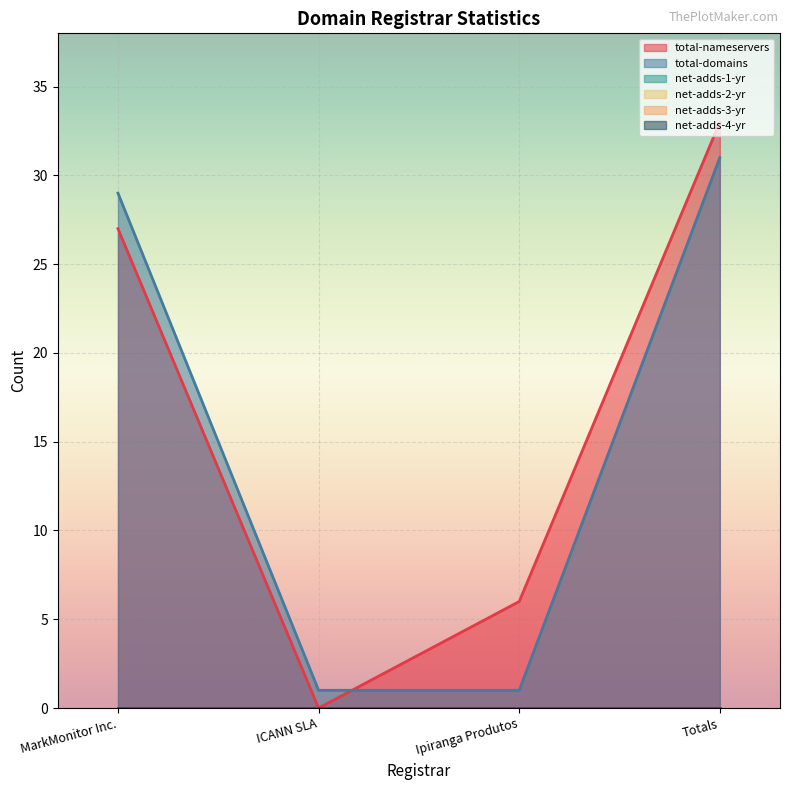

What is the spread (max minus min) of values at Totals?

33